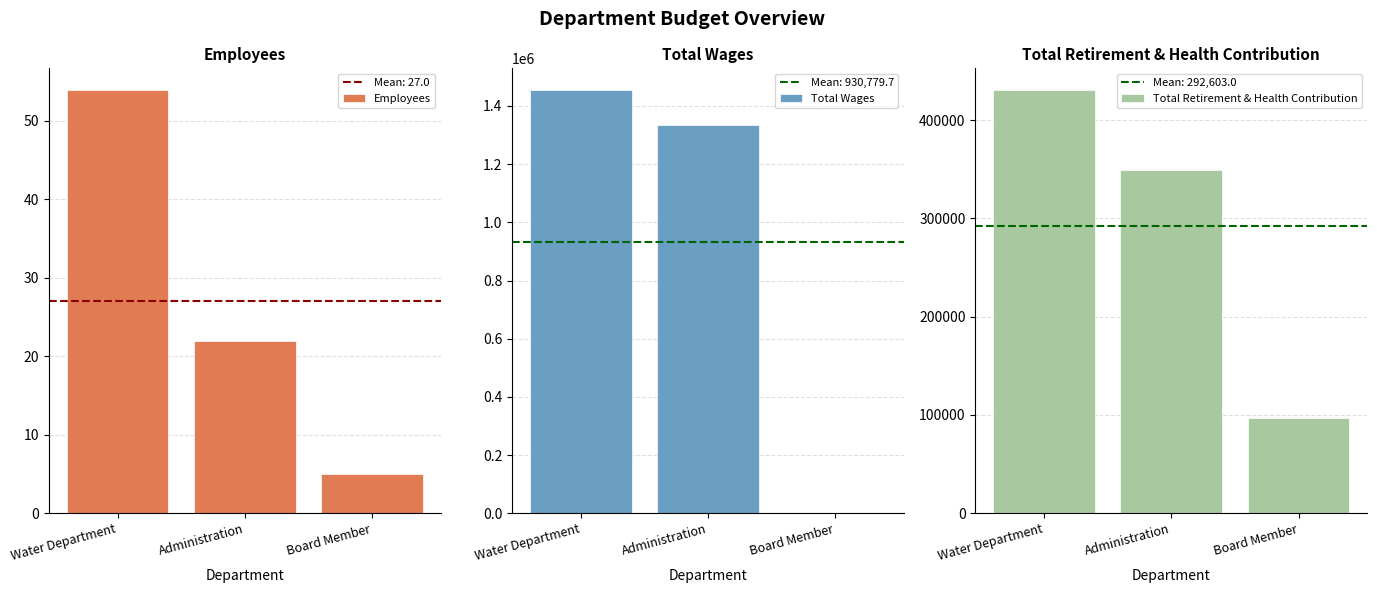

Which label corresponds to the largest value in the chart?

Water Department